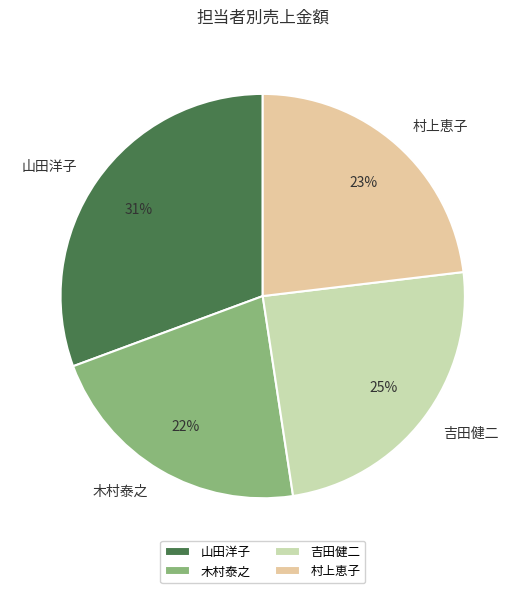

Rank the categories by value from highest to lowest.

山田洋子, 吉田健二, 村上恵子, 木村泰之